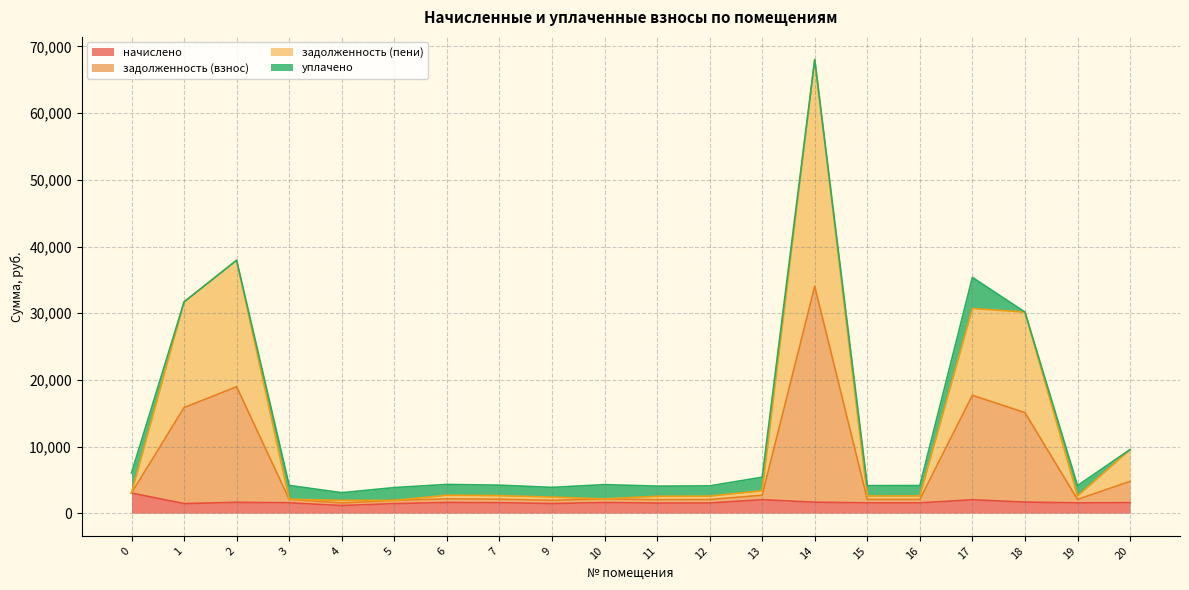

Read the задолженность (пени) value at 4.

1923.4